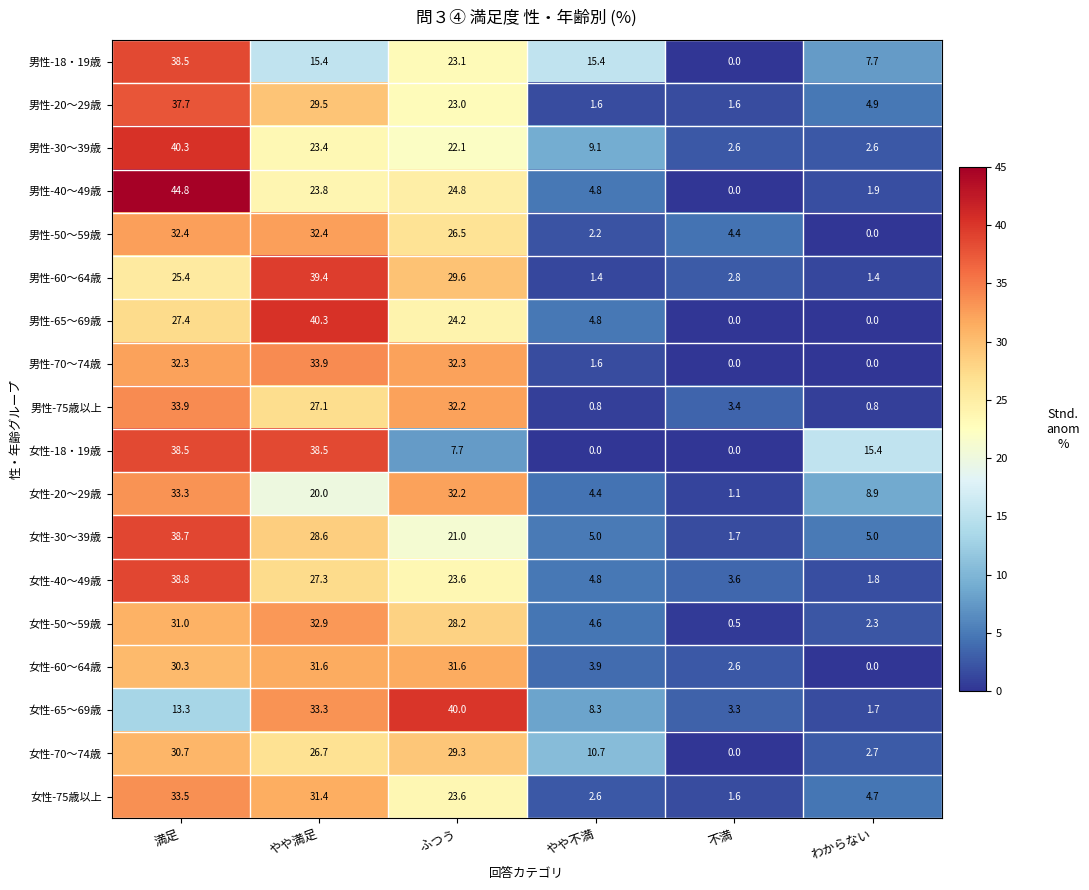

At which label does 女性-40～49歳 first exceed 23?

満足